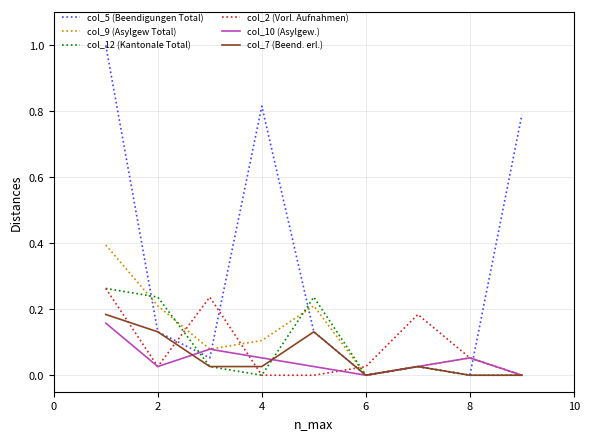

What is the greatest value displayed?

1.0